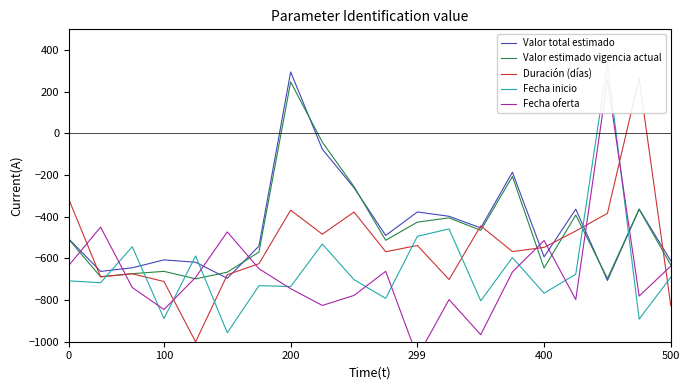

At how many categories does at least one series exceed -124?

4